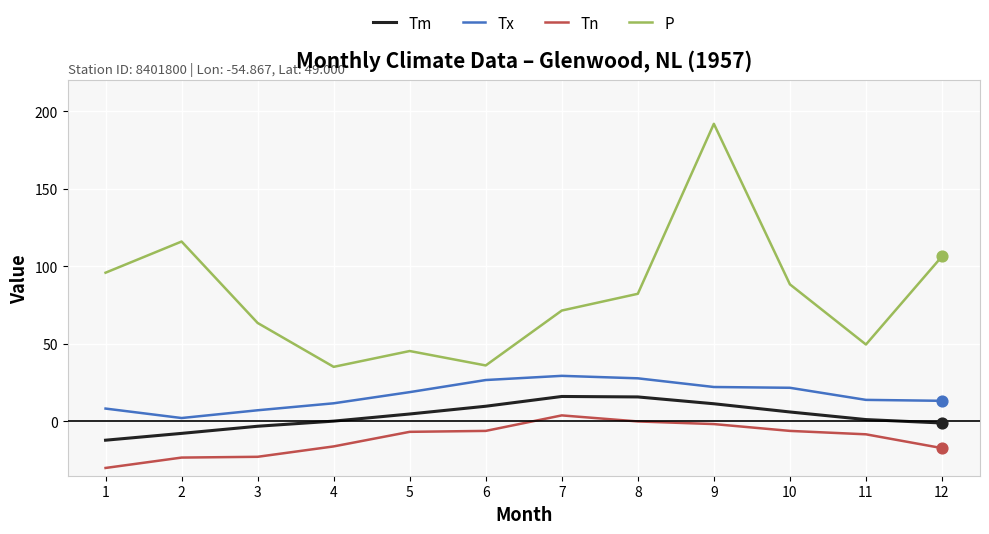

What is the total value across all series at 9?

223.8